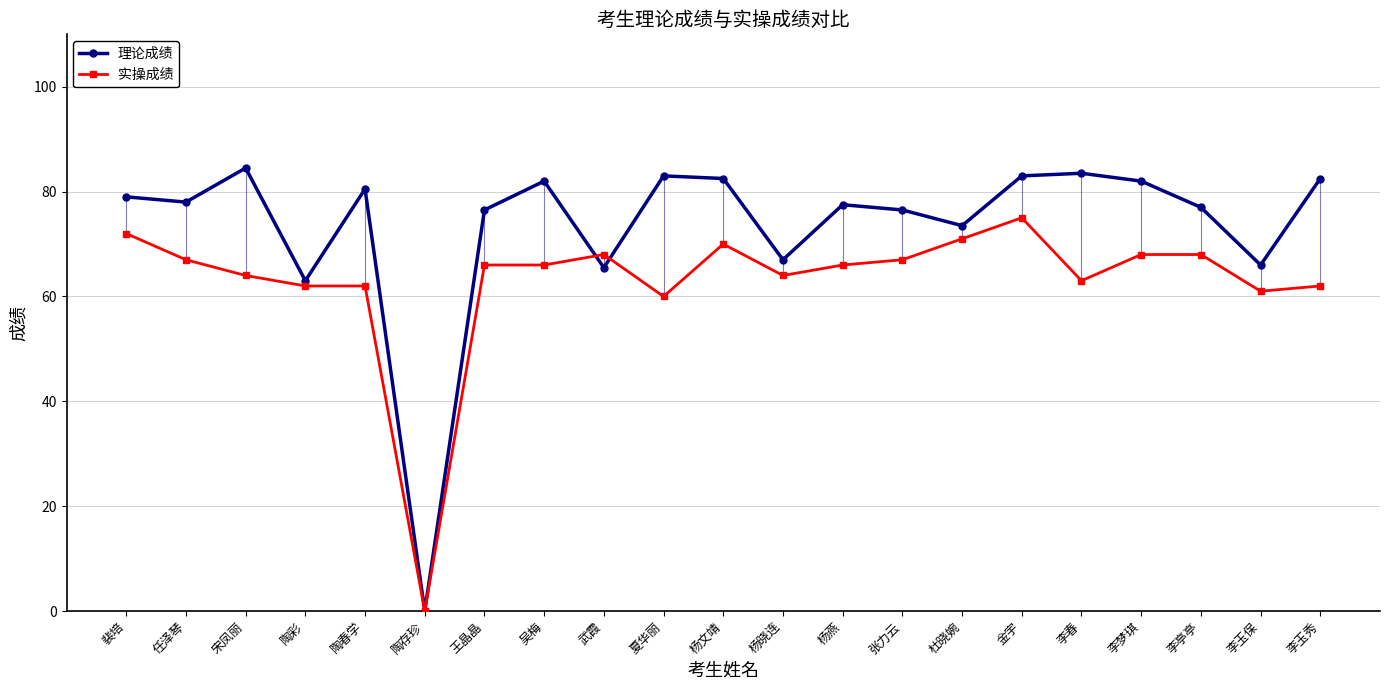

How many data points does each series have?

21